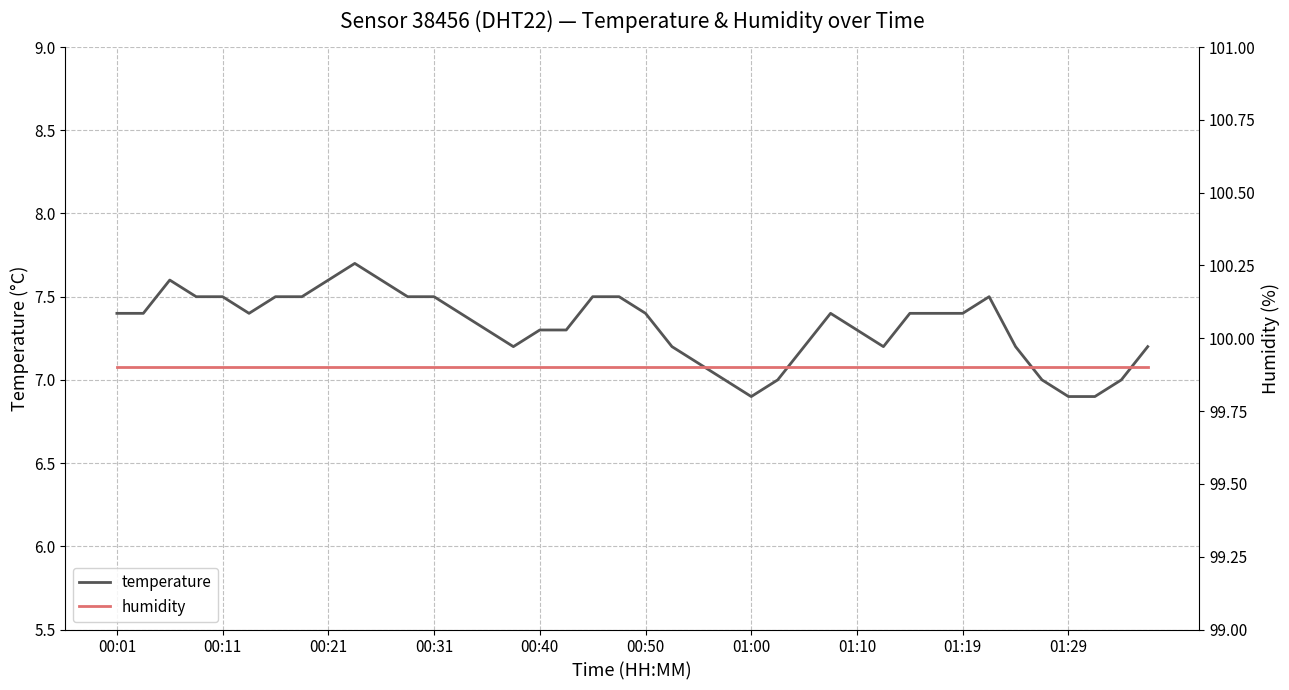

What is the sum of all temperature values?

292.8